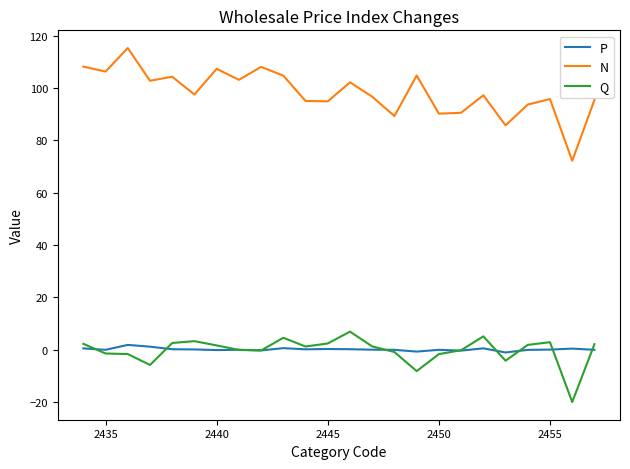

How many lines are shown in the chart?

3